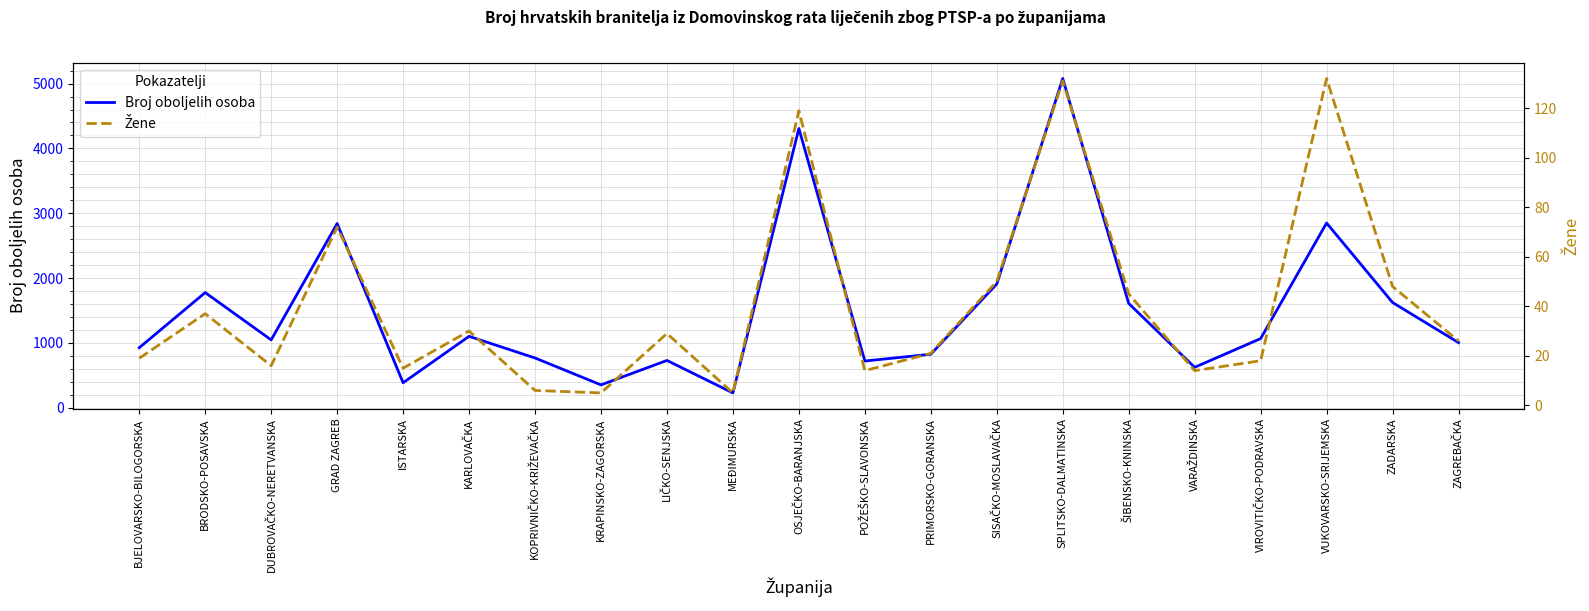

Count the number of categories in the chart.

21